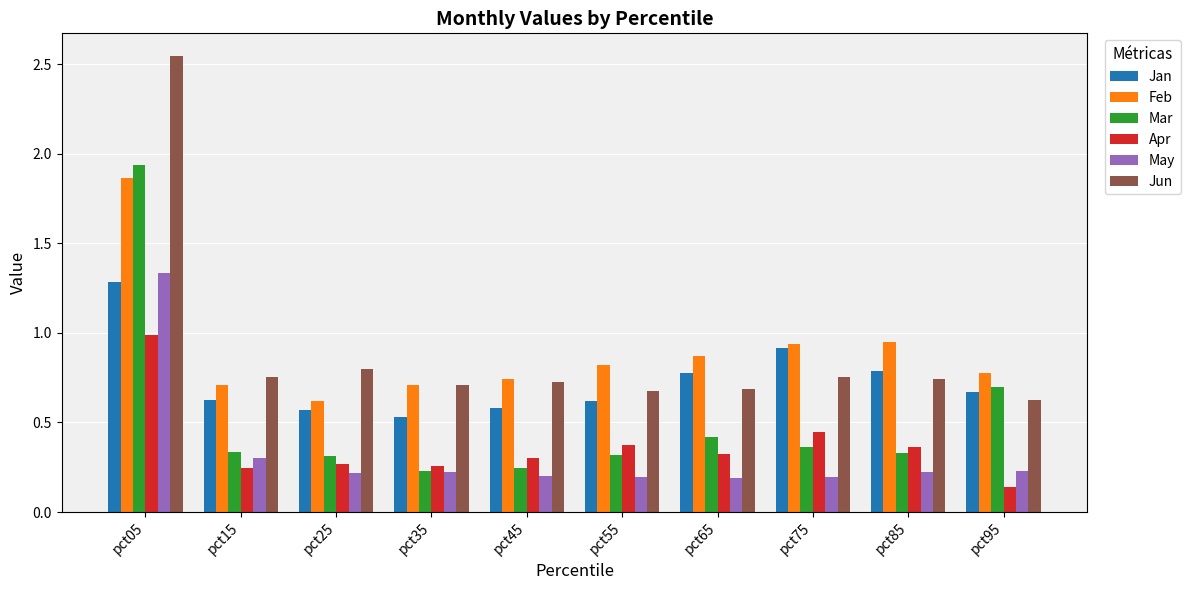

What are all the series names shown in the legend?

Jan, Feb, Mar, Apr, May, Jun